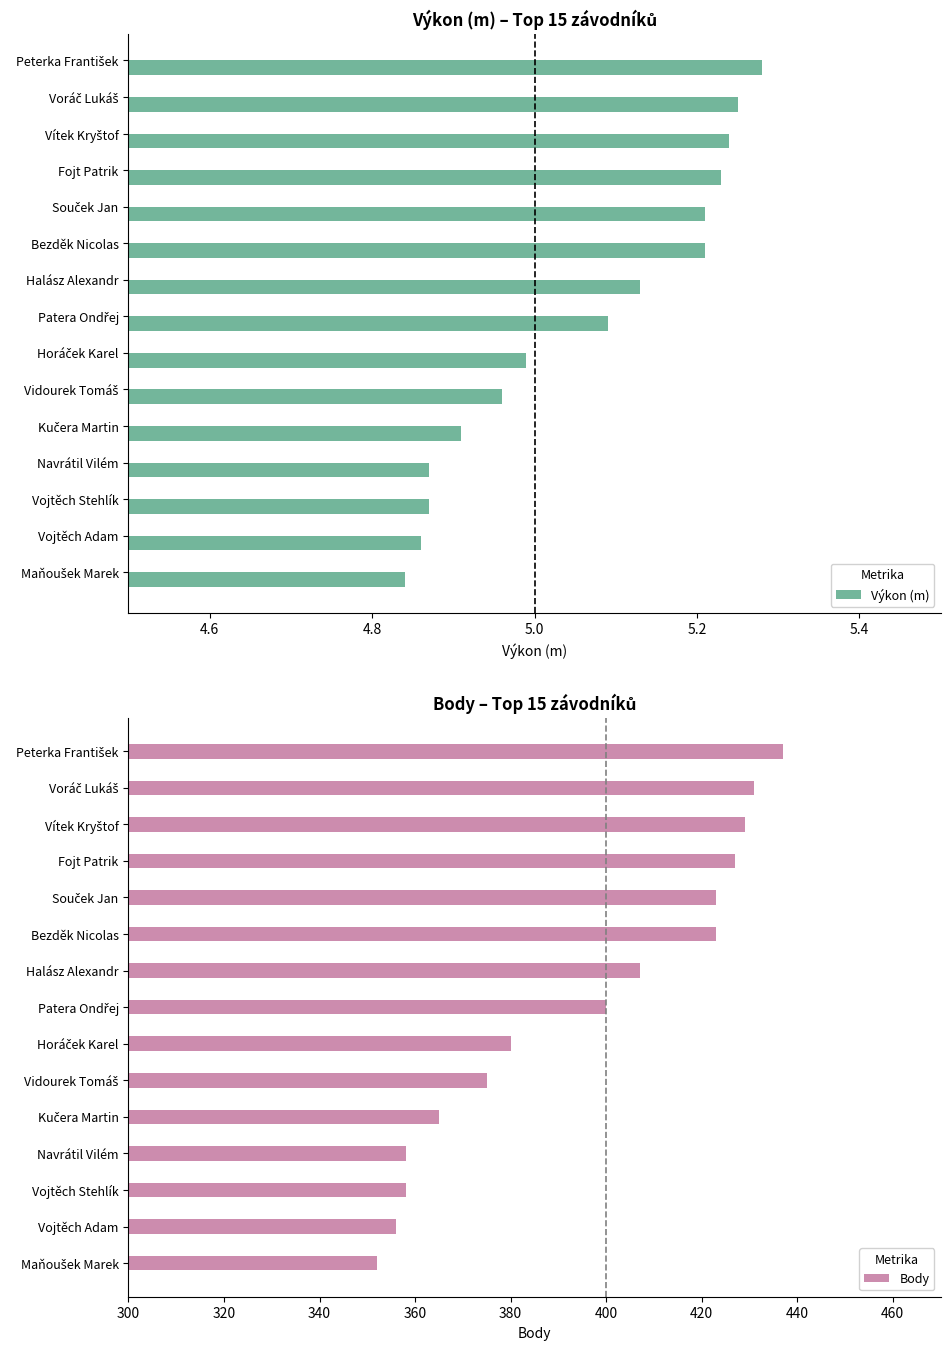

Is it true that Výkon (m) equals 8.6 at Vojtěch Stehlík?

False